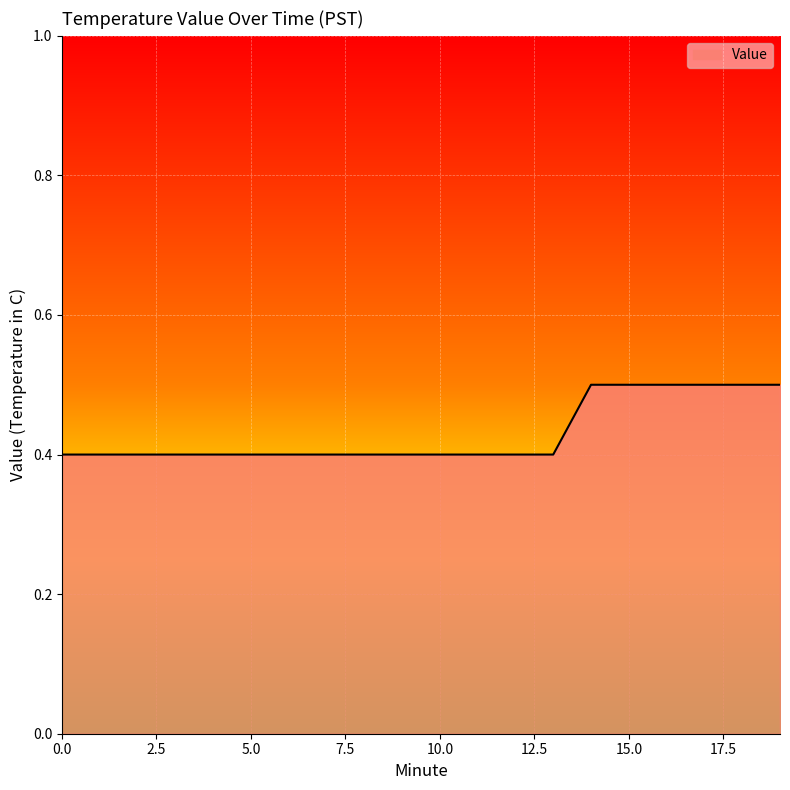

What is the greatest value displayed?

0.5